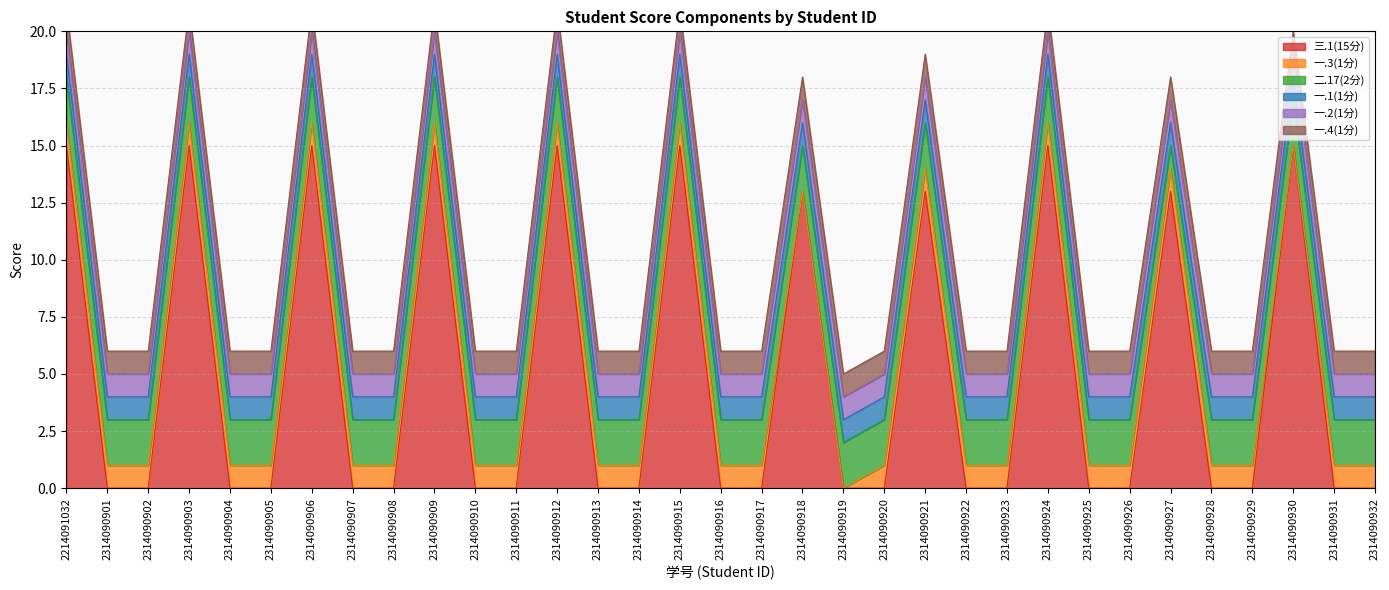

What is the average value of the 一.4(1分) series?

1